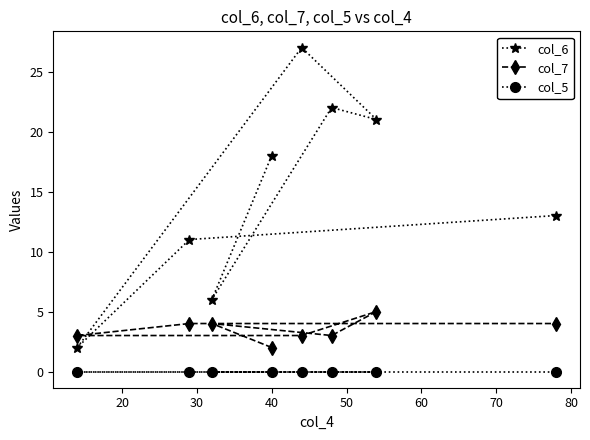

Which series has the largest range (max minus min)?

col_6